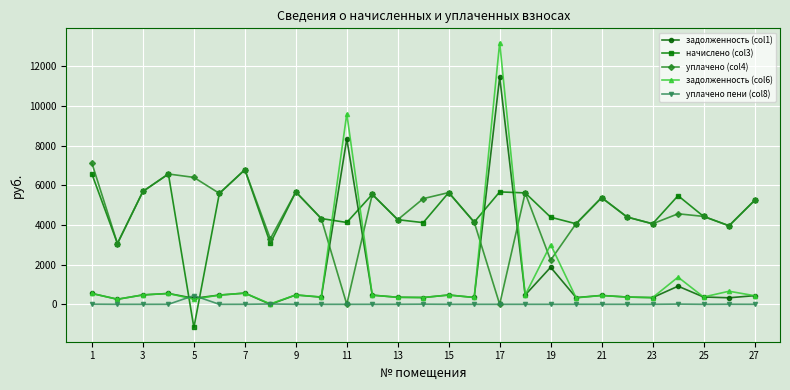

True or false: задолженность (col1) and уплачено (col4) cross at least once.

True